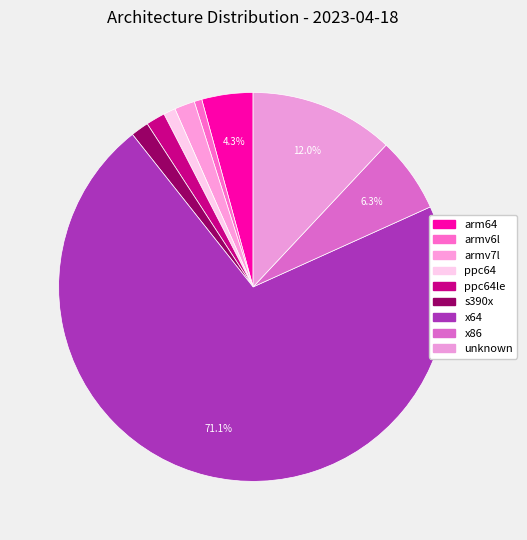

To the nearest percent, what is the average slice percentage?

11%